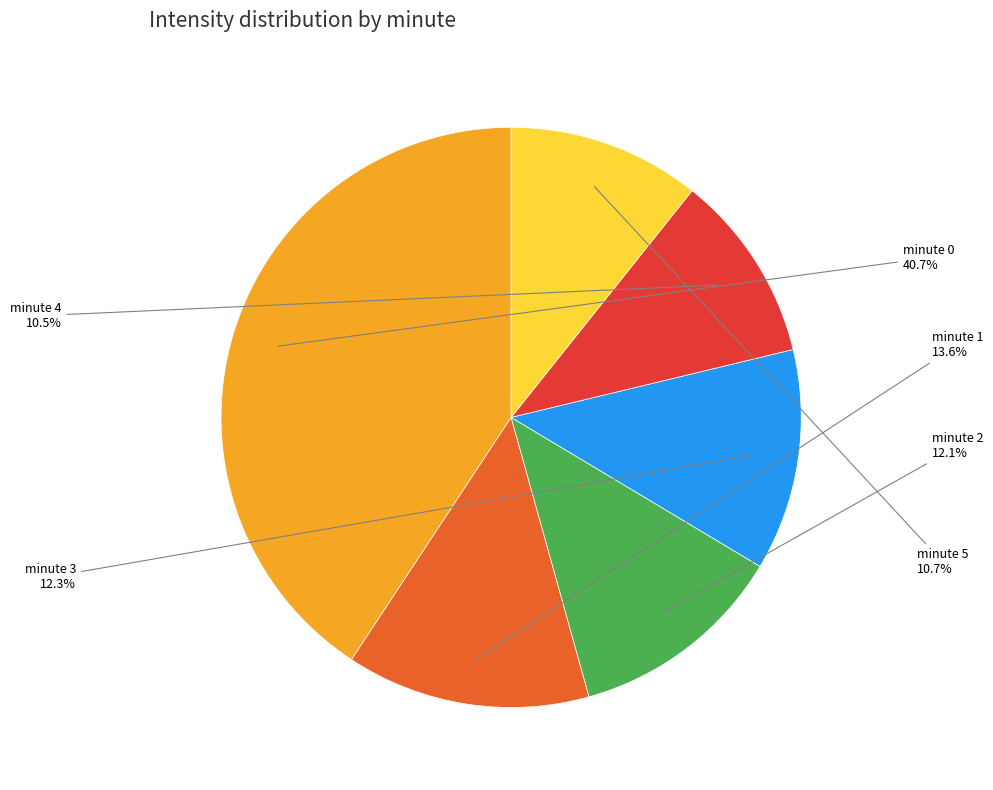

Is there any slice that represents more than half of the pie?

No